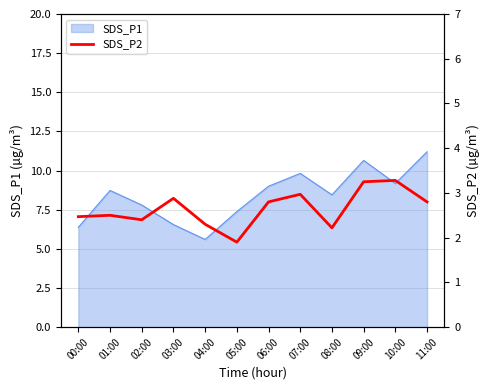

What is the label of the 8th point from the right?

04:00